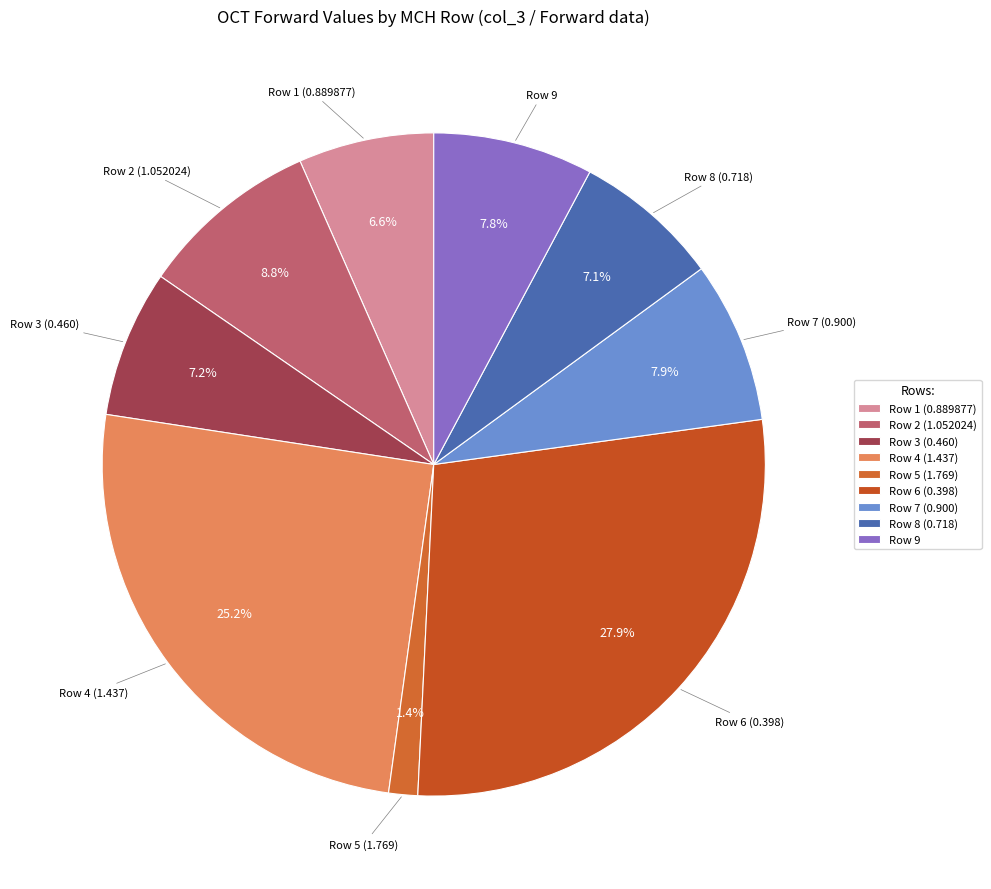

Approximately how many times larger is the value at Row 2 (1.052024) compared to Row 4 (1.437)?

0.3